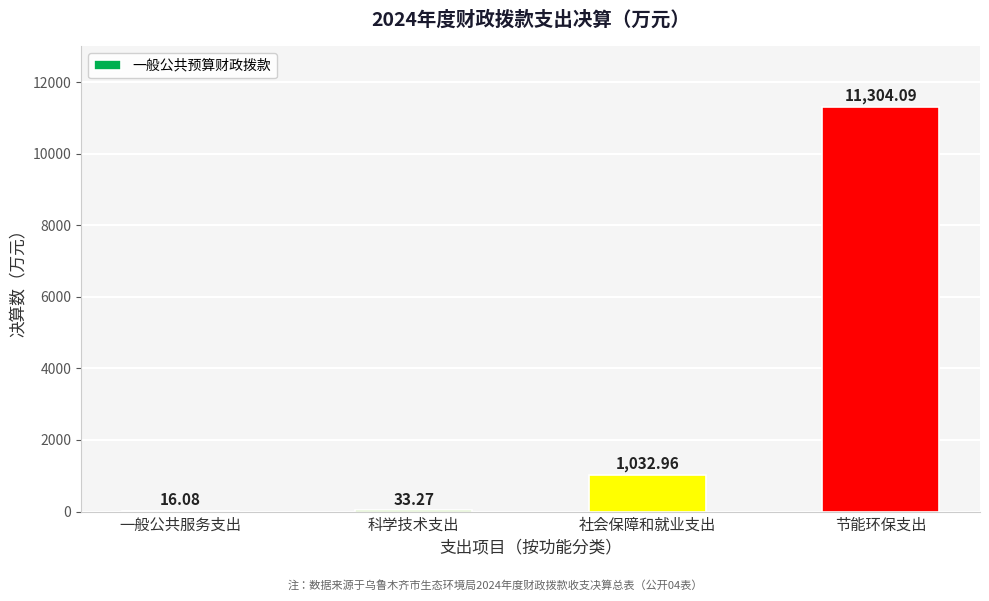

Which category has the highest value across all series?

节能环保支出